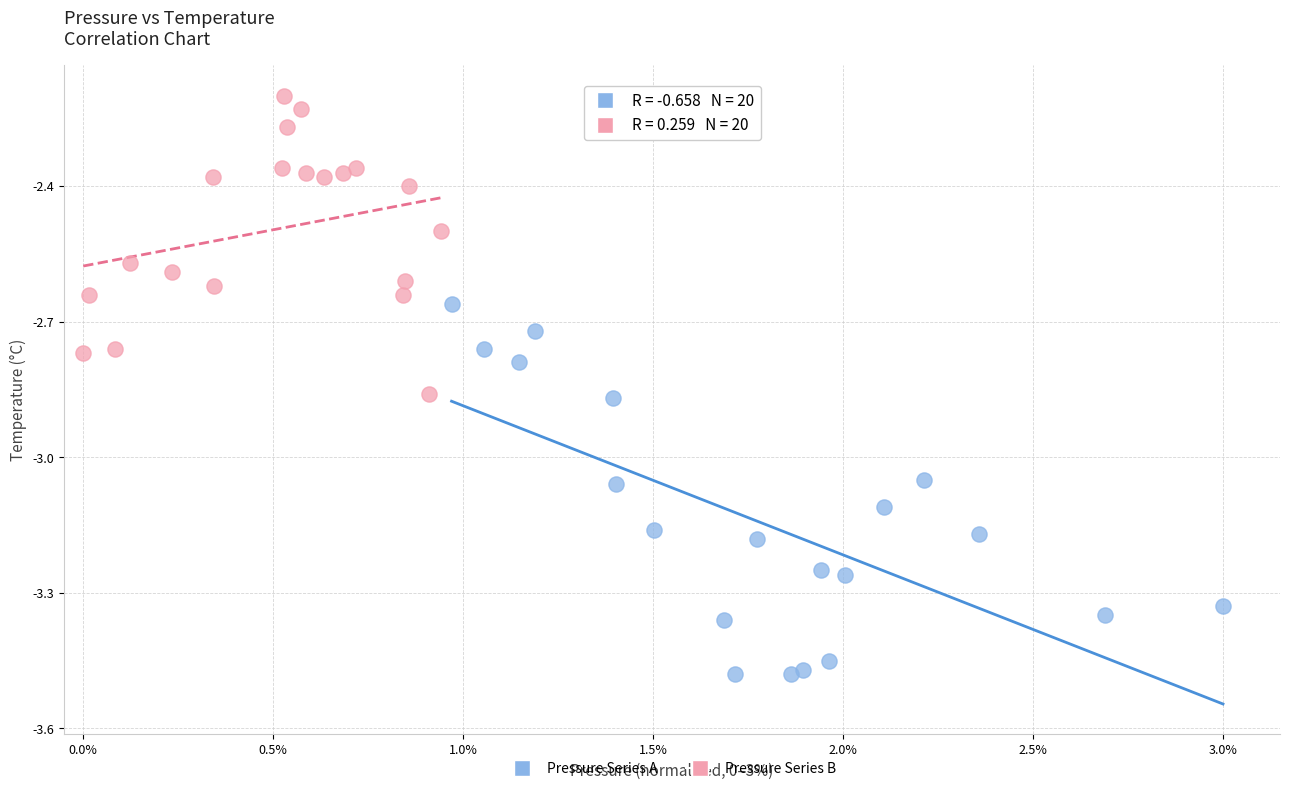

Which series contains the highest Y value?

Pressure Series B